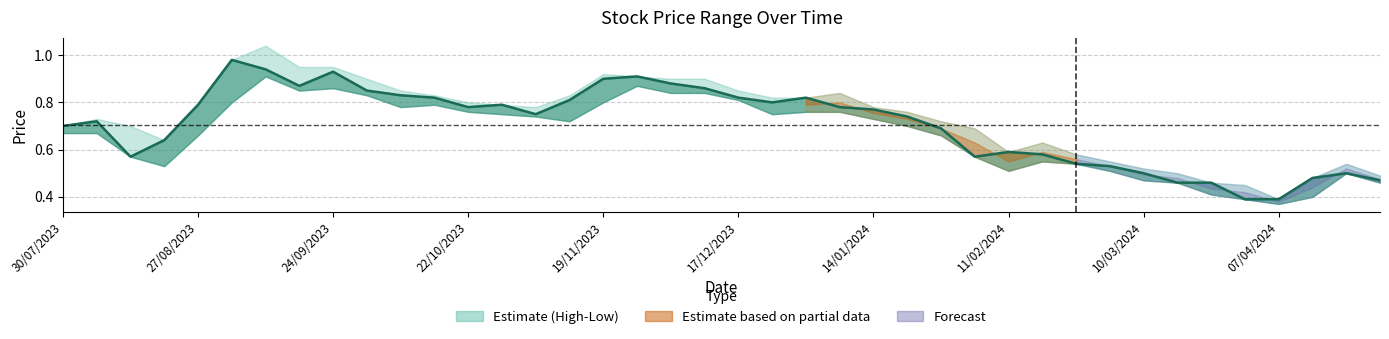

Between 18 and 28, which is larger?

18